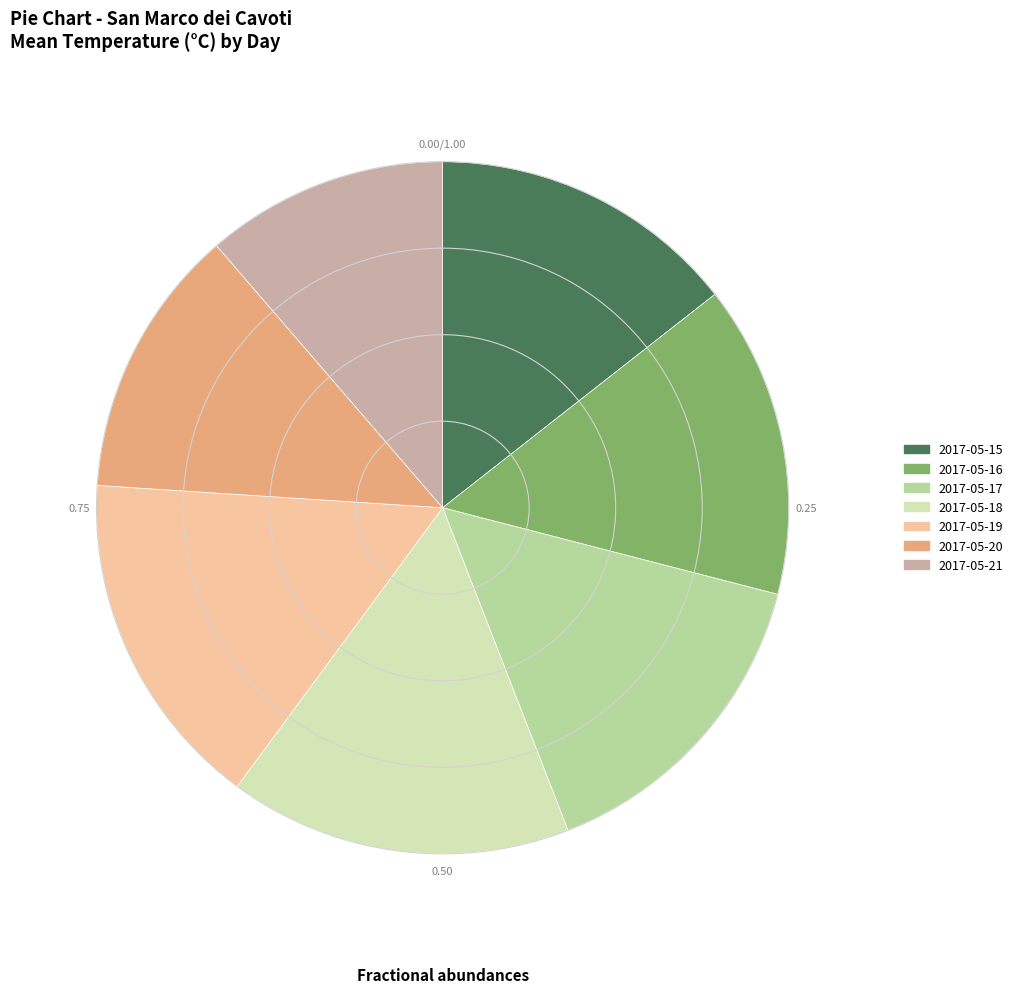

Combined, do 2017-05-17 and 2017-05-19 account for over 50%?

No